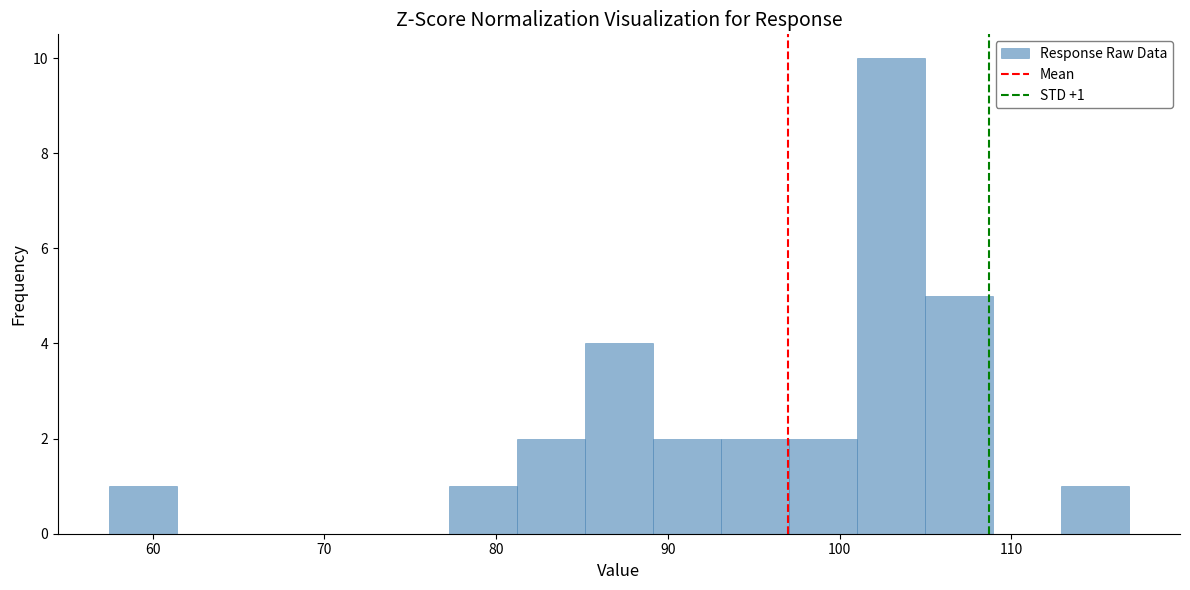

Read against the x-axis, roughly where is the centre of the tallest bar?

103